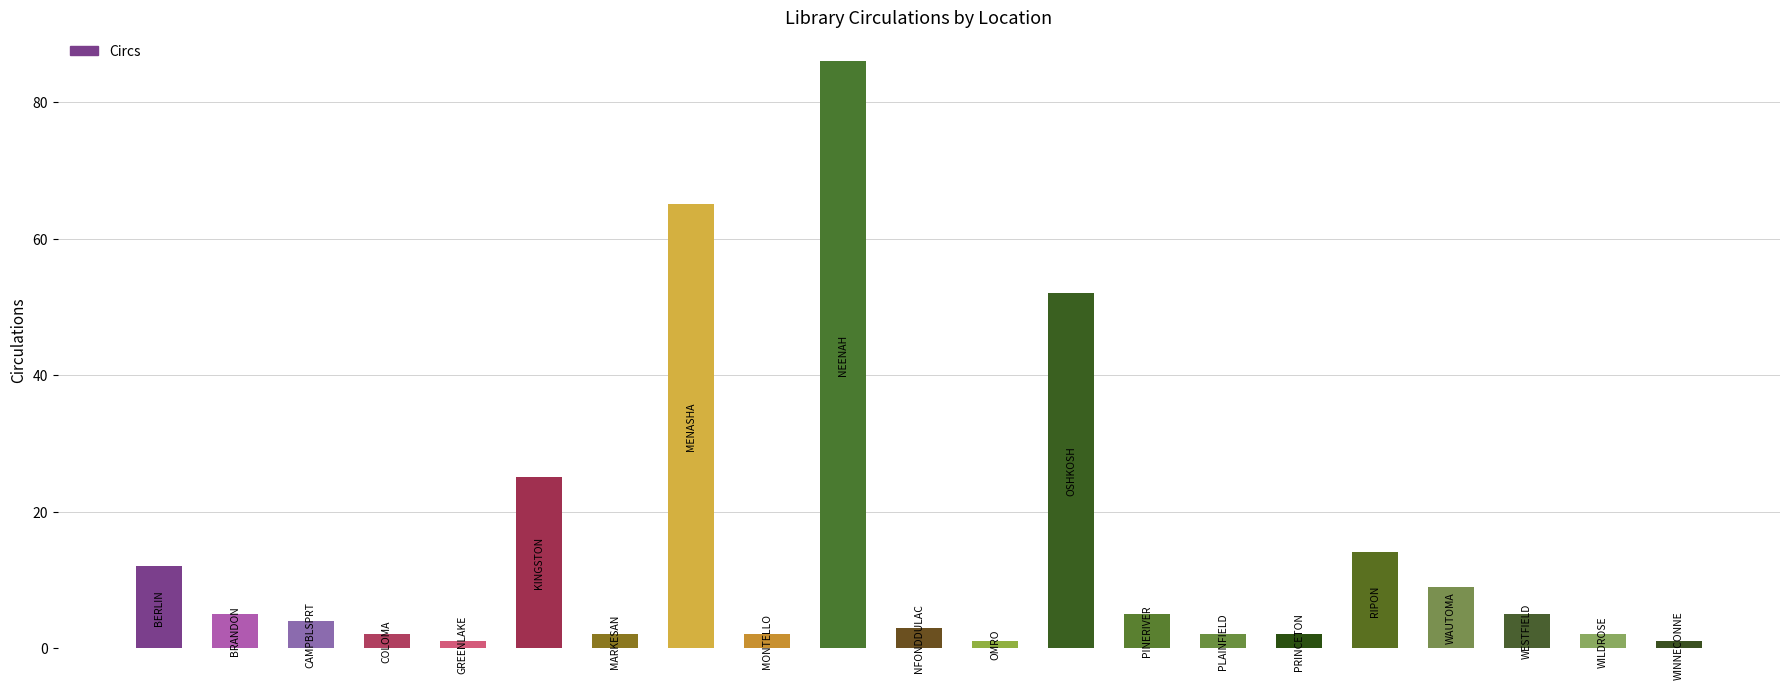

How many data points are less than 4?

10